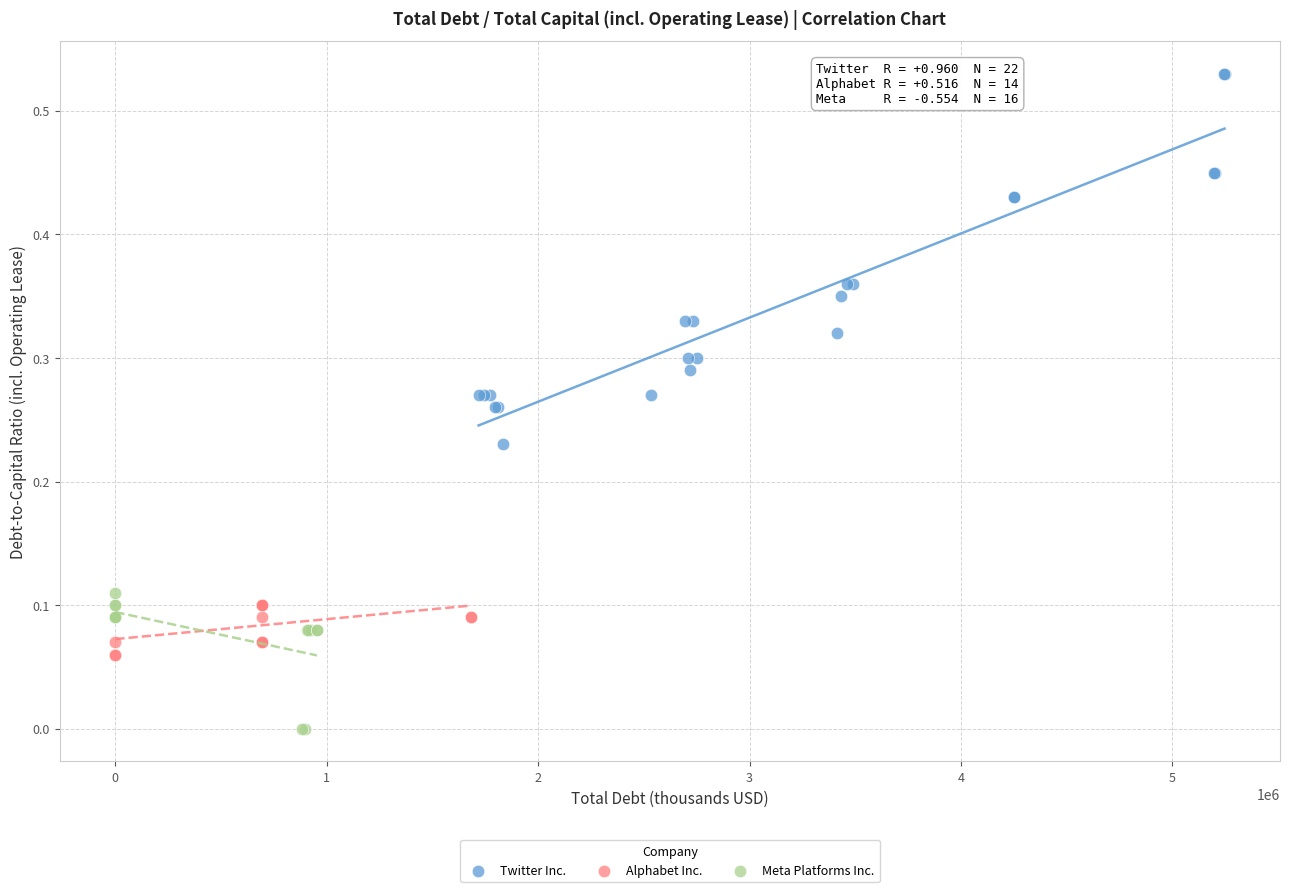

Which series contains the lowest Y value?

Meta Platforms Inc.